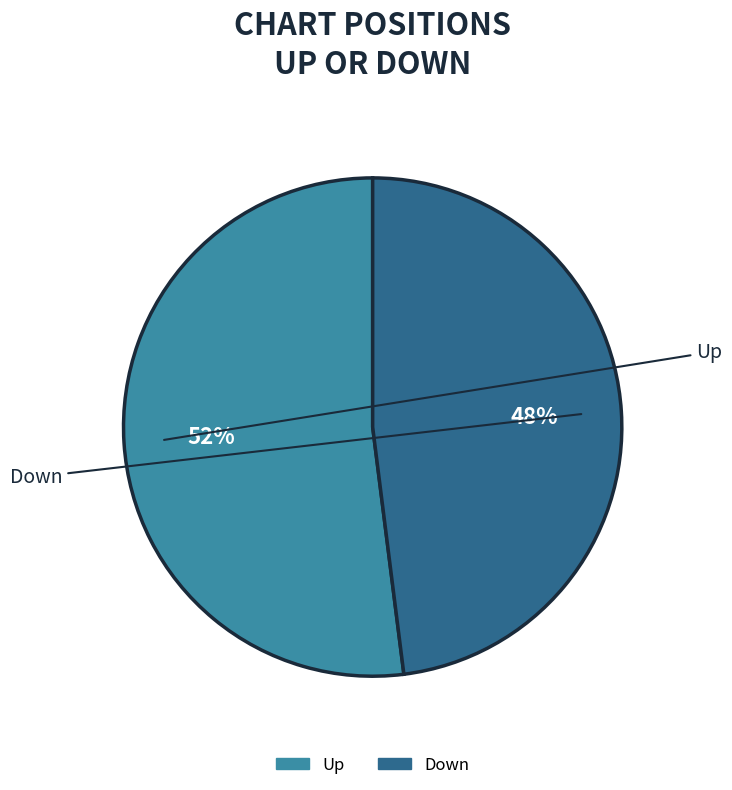

To the nearest percent, what is the average slice percentage?

50%